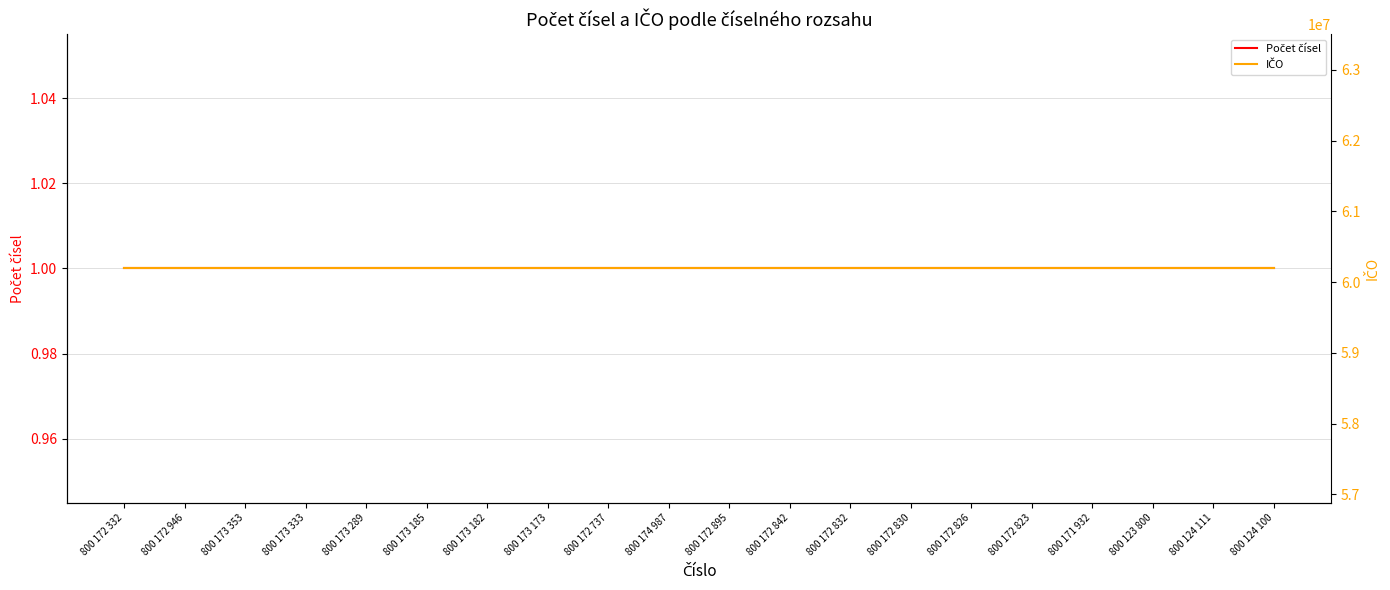

Reading left to right, extract all data points from this chart.

Počet čísel: 1	1	1	1	1	1	1	1	1	1	1	1	1	1	1	1	1	1	1	1
IČO: 60193336	60193336	60193336	60193336	60193336	60193336	60193336	60193336	60193336	60193336	60193336	60193336	60193336	60193336	60193336	60193336	60193336	60193336	60193336	60193336